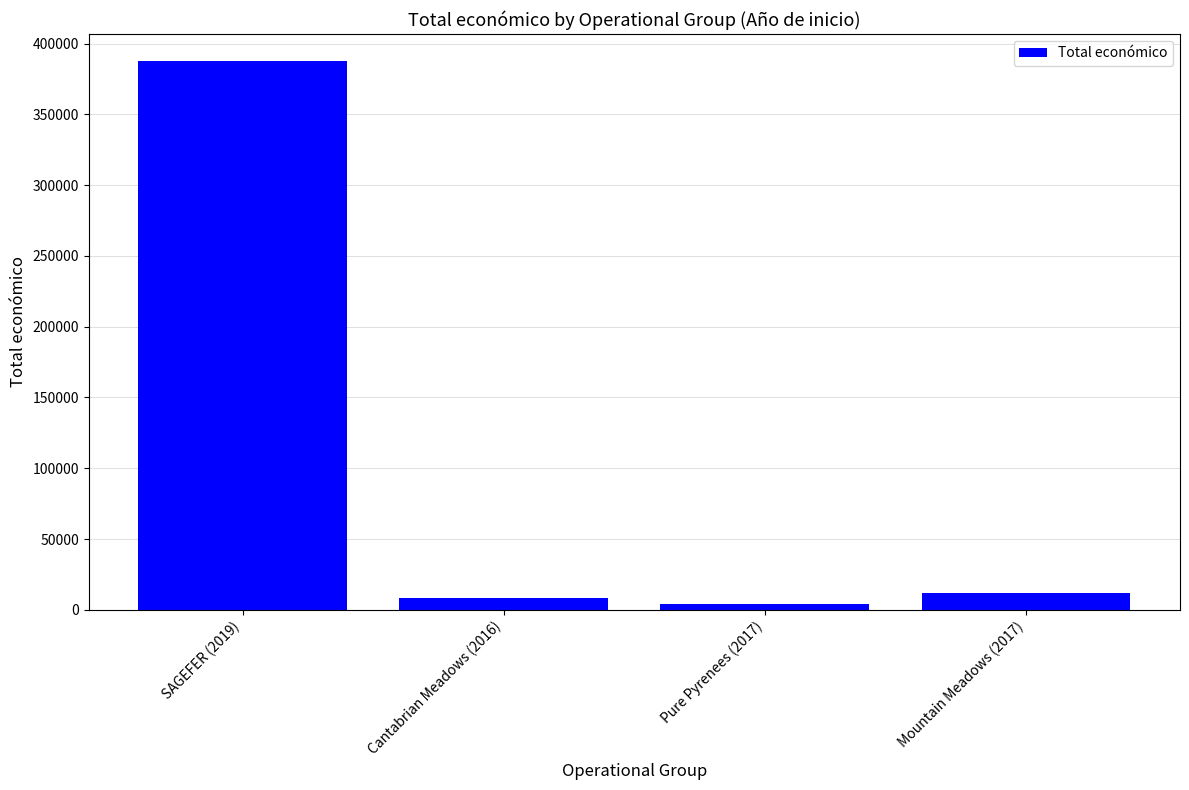

Count the number of categories in the chart.

4